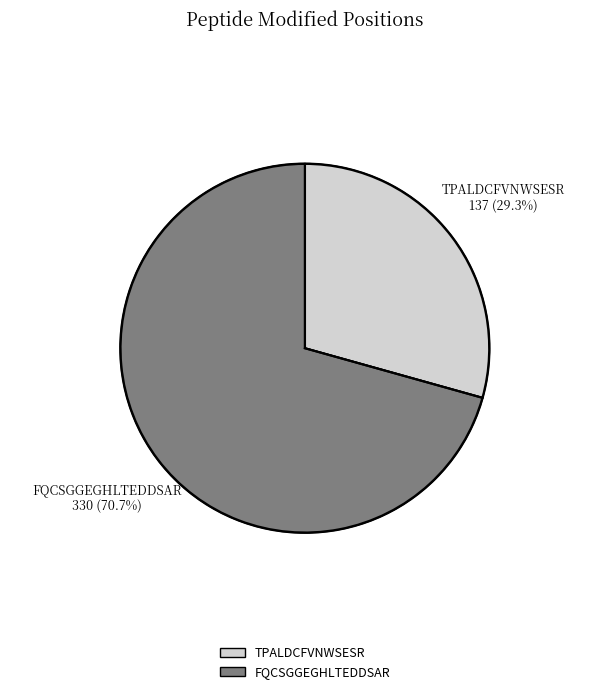

How many slices are in this pie chart?

2